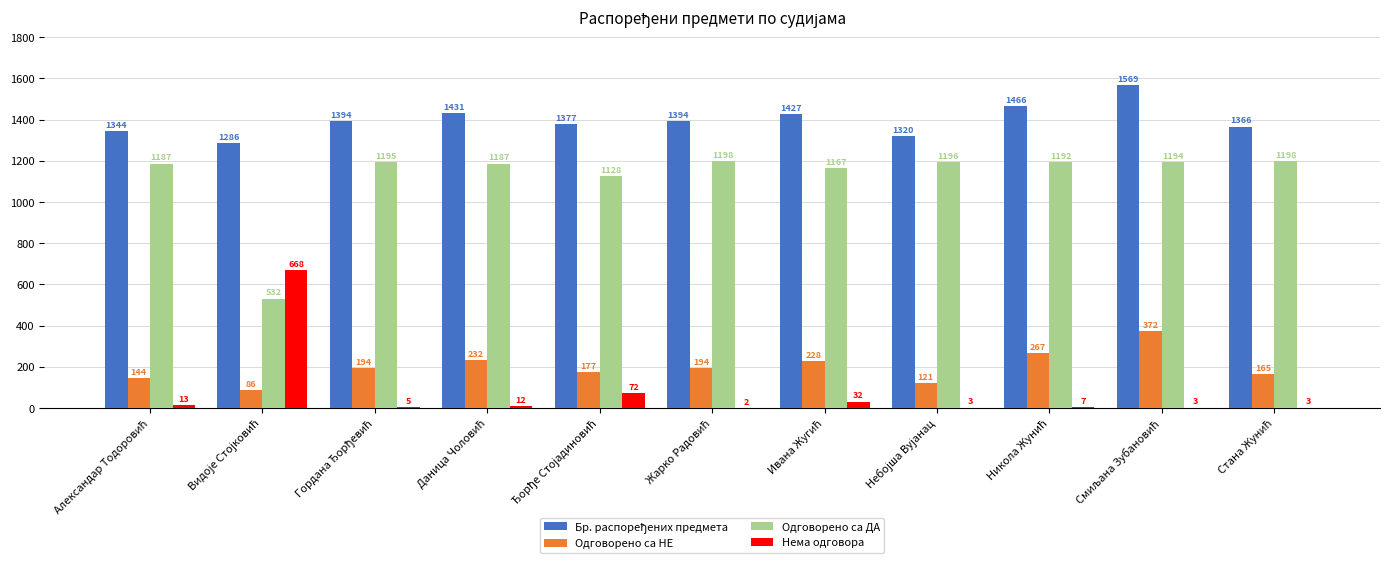

What is the greatest value displayed?

1569